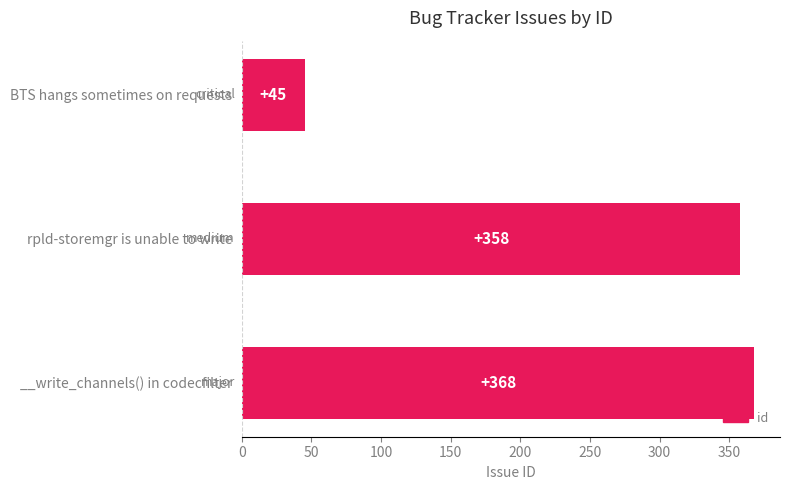

Reading bottom to top, transcribe all the data shown in this chart.

__write_channels() in codecfilter=368	rpld-storemgr is unable to write=358	BTS hangs sometimes on requests=45